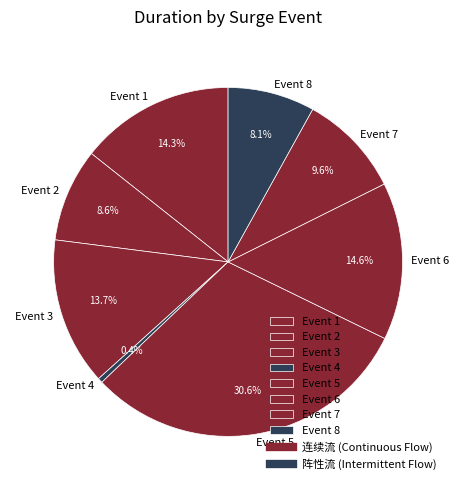

Does any single category account for the majority?

No